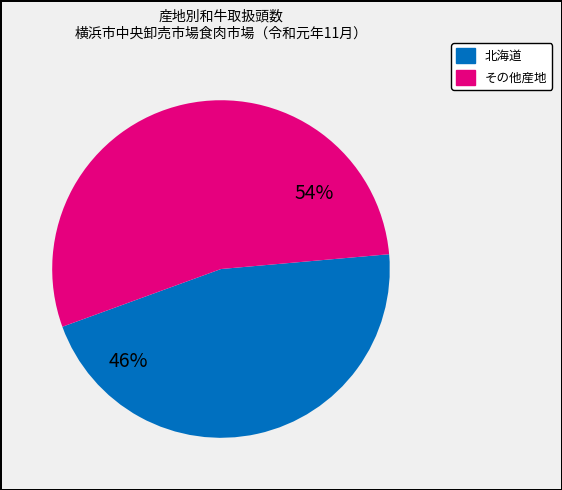

To the nearest percent, what is the average slice percentage?

50%